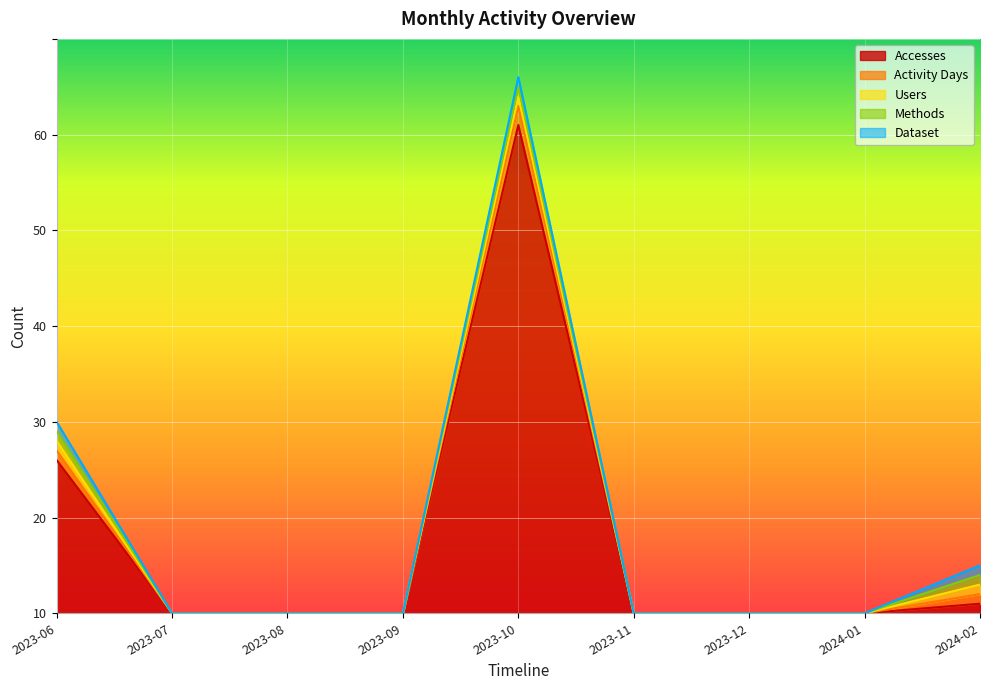

Is the value of Accesses at 2023-11 greater than the value of Dataset at 2023-10?

No